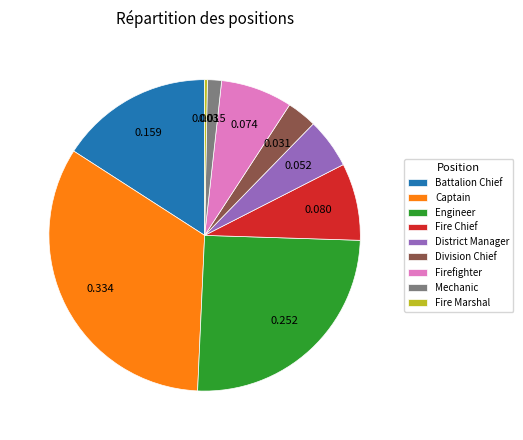

Does Captain account for over 50% of the chart?

No